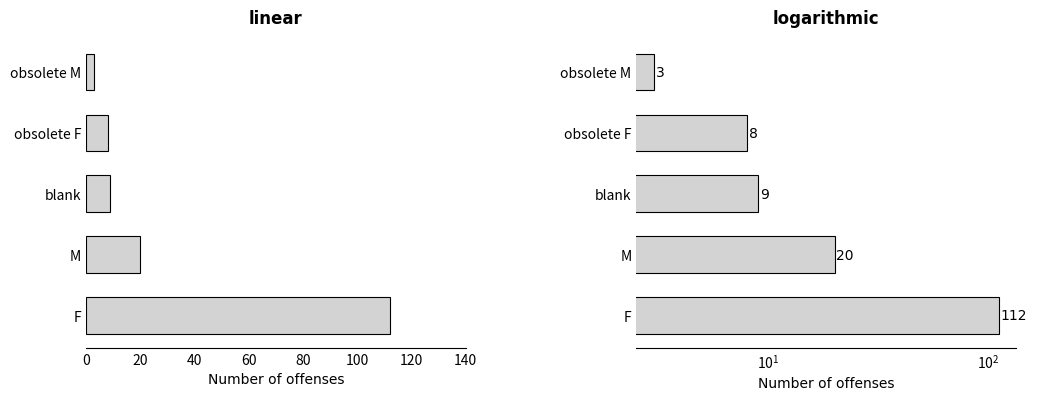

How many values in the Count (log) series are below 9?

2